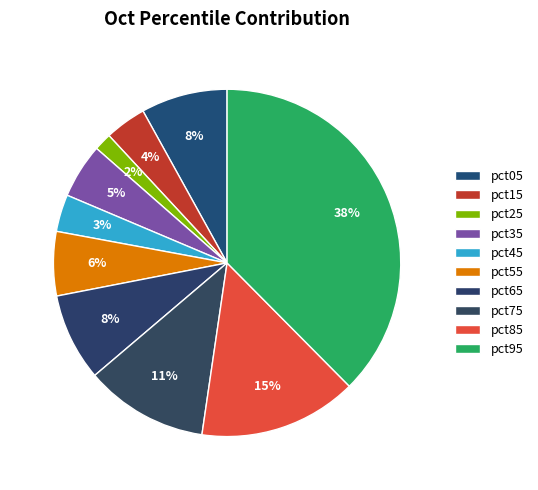

Which category has the smallest portion of the pie?

pct25